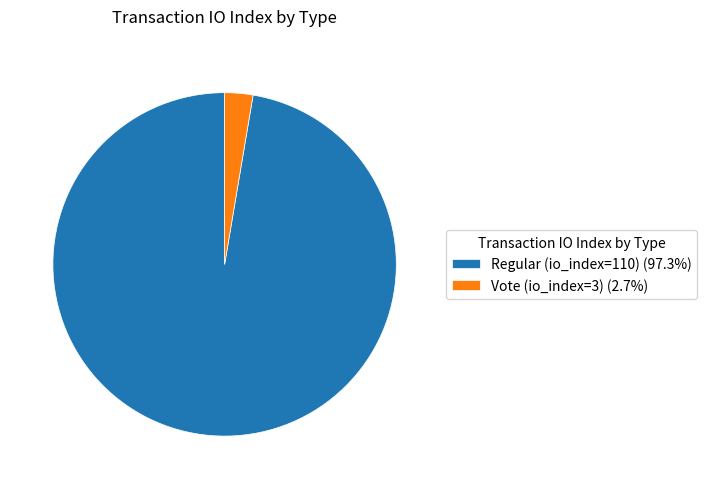

What is the ratio of the value at Regular (io_index=110) to the value at Vote (io_index=3)?

36.7